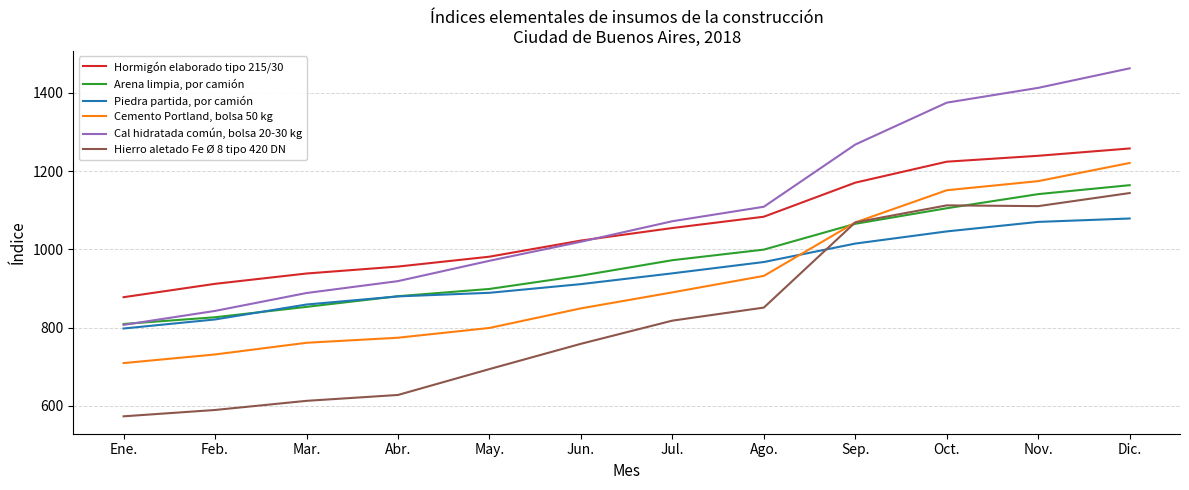

Is the value of Piedra partida, por camión at Feb. greater than the value of Cal hidratada común, bolsa 20-30 kg at Nov.?

No